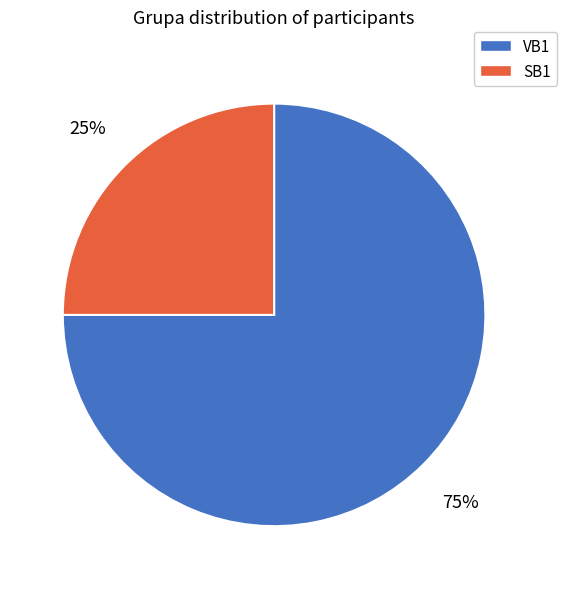

Rank the categories by value from lowest to highest.

SB1, VB1